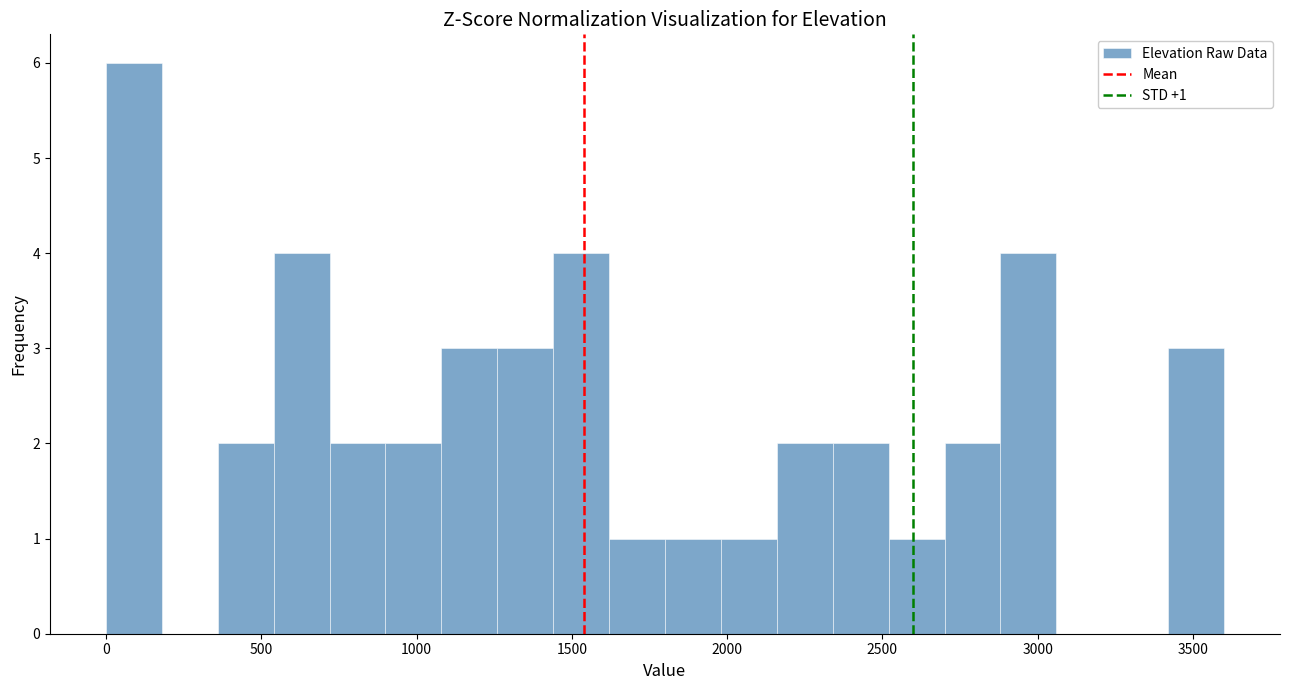

Around what value on the x-axis is the tallest bar? Give the approximate position of its centre, as read against the axis.

100